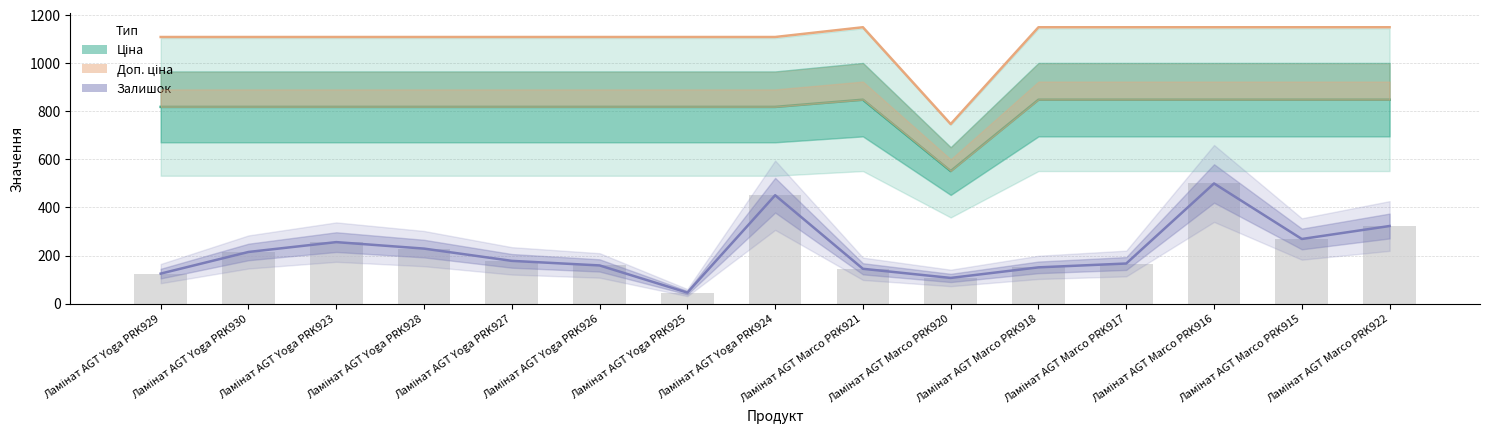

What is the sum of the Доп. ціна values at Ламінат AGT Marco PRK920 and Ламінат AGT Yoga PRK924?

1856.2